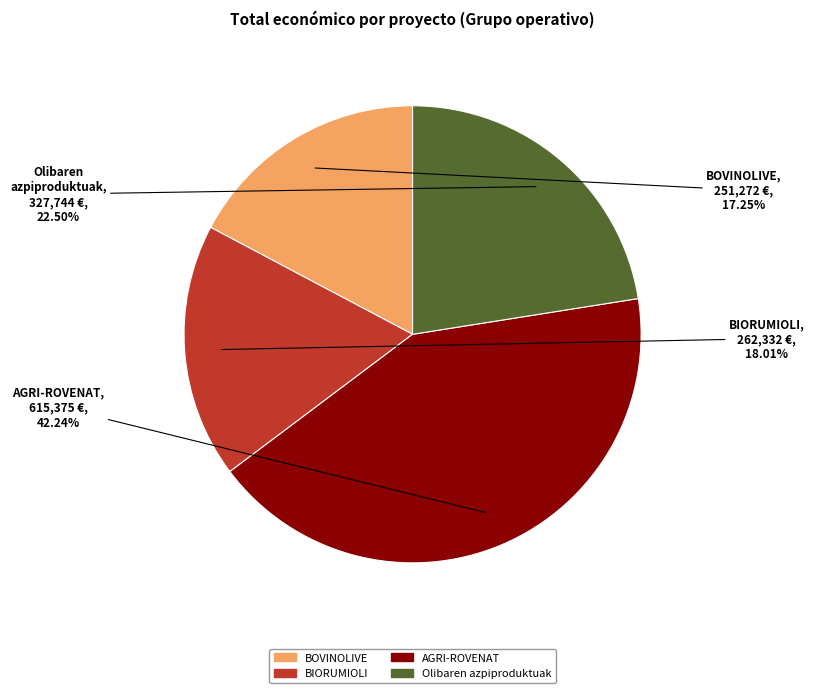

True or false: AGRI-ROVENAT accounts for 53% of the total.

False